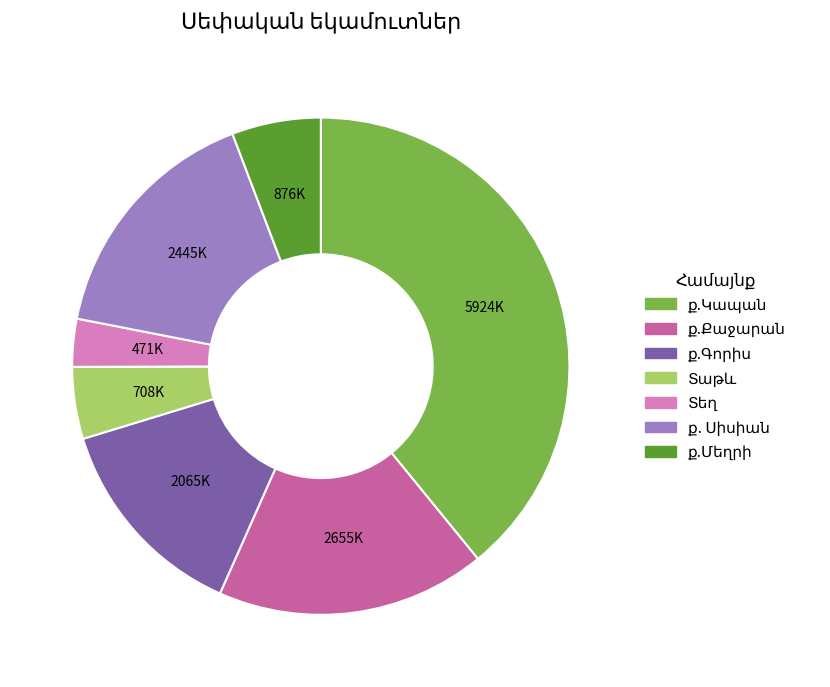

Is there a majority slice in this chart?

No